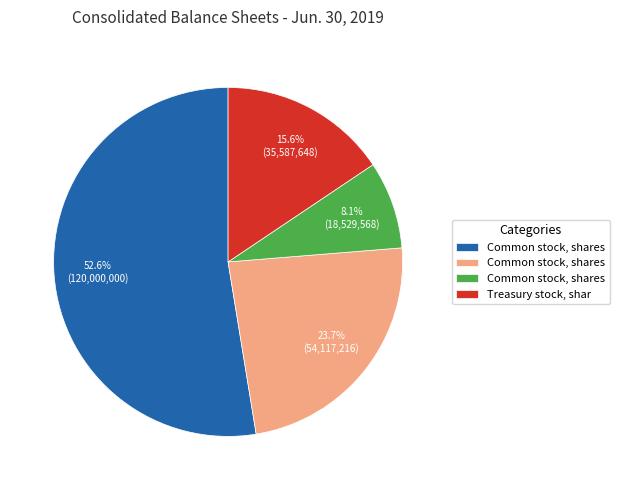

Does any single category account for the majority?

Yes